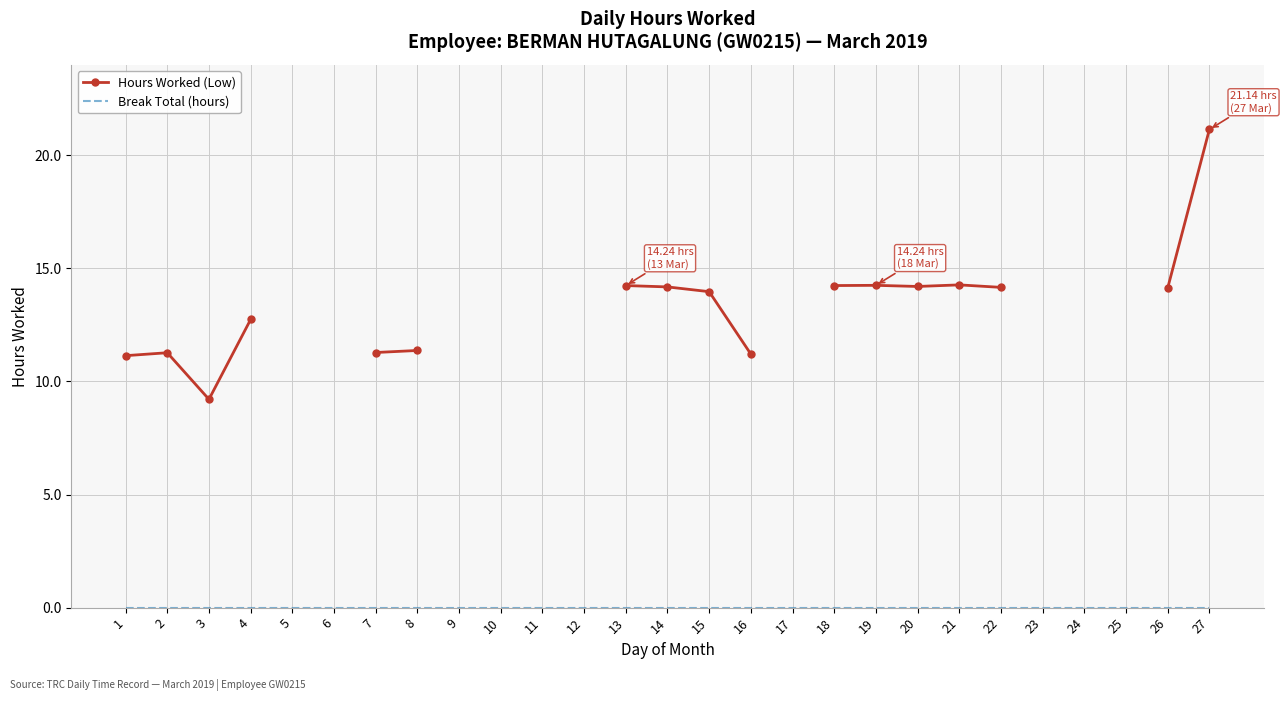

Which series has the largest range (max minus min)?

Hours Worked (Low)